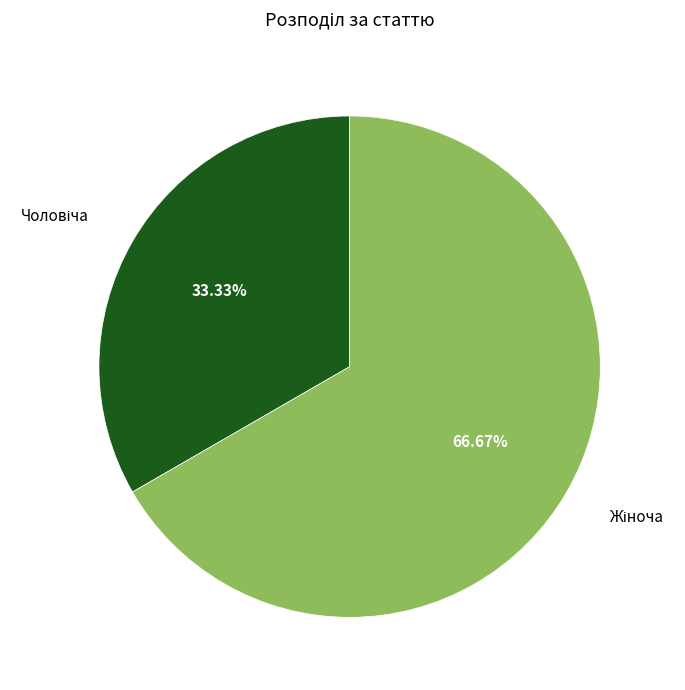

Is there any slice that represents more than half of the pie?

Yes